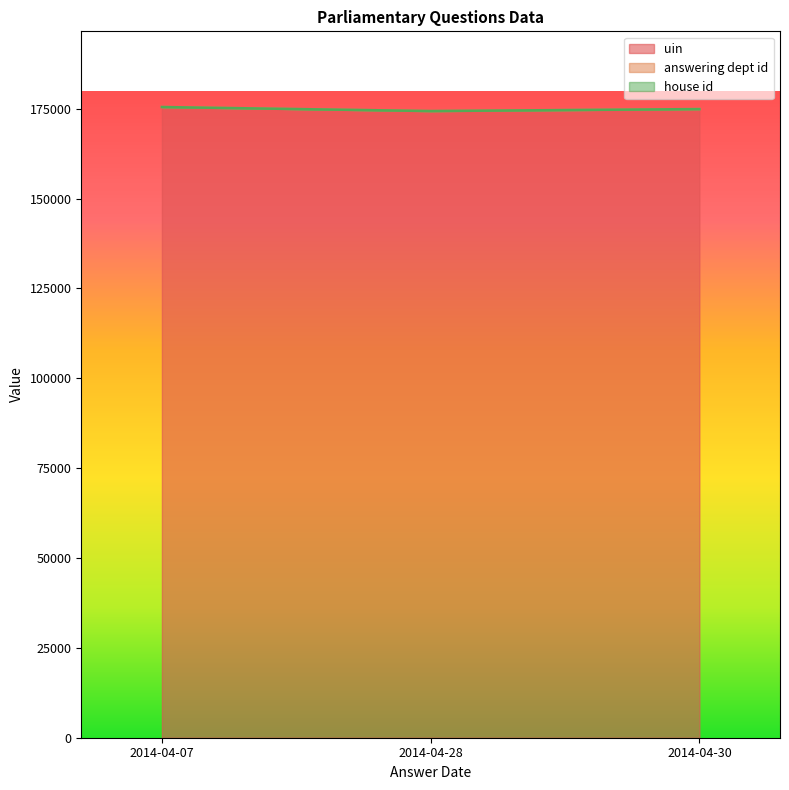

The value of answering dept id at 2014-04-28 is 4. True or false?

False